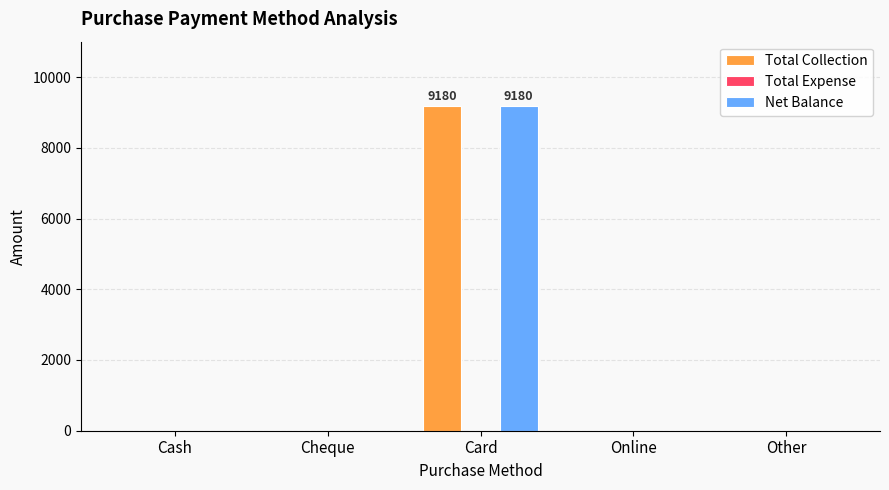

Reading left to right, transcribe all the data shown in this chart.

Total Collection: Cash=0	Cheque=0	Card=9180	Online=0	Other=0
Net Balance: Cash=0	Cheque=0	Card=9180	Online=0	Other=0